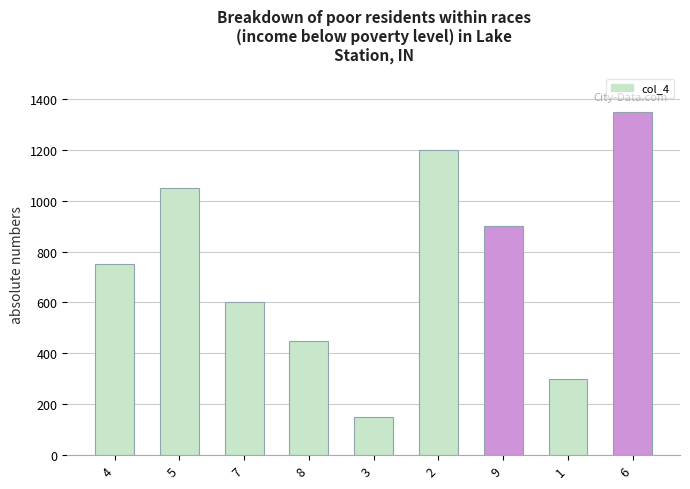

True or false: the data shows 450 at 8.

True